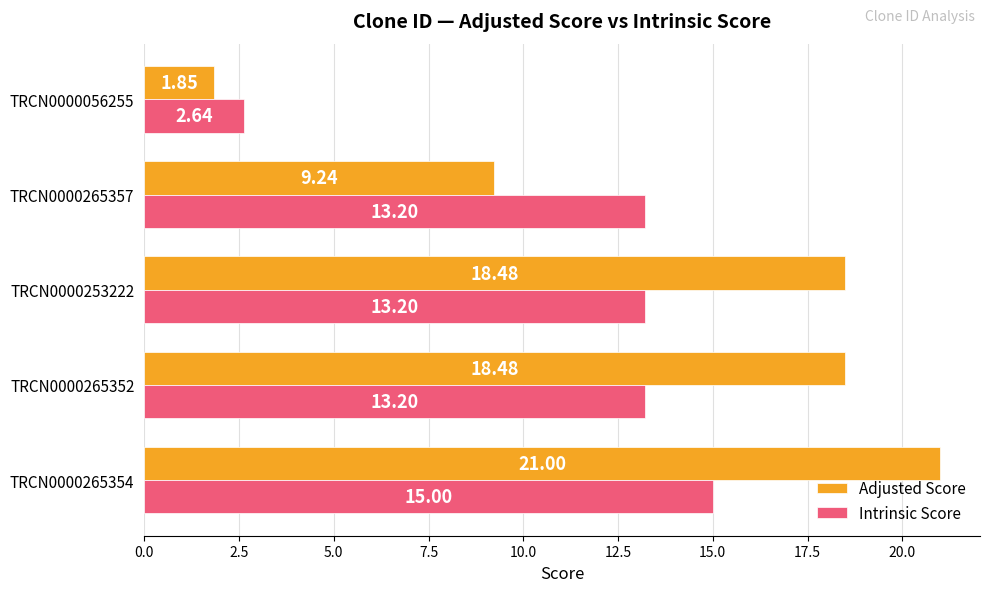

List the series in order of their peak value, highest first.

Adjusted Score, Intrinsic Score